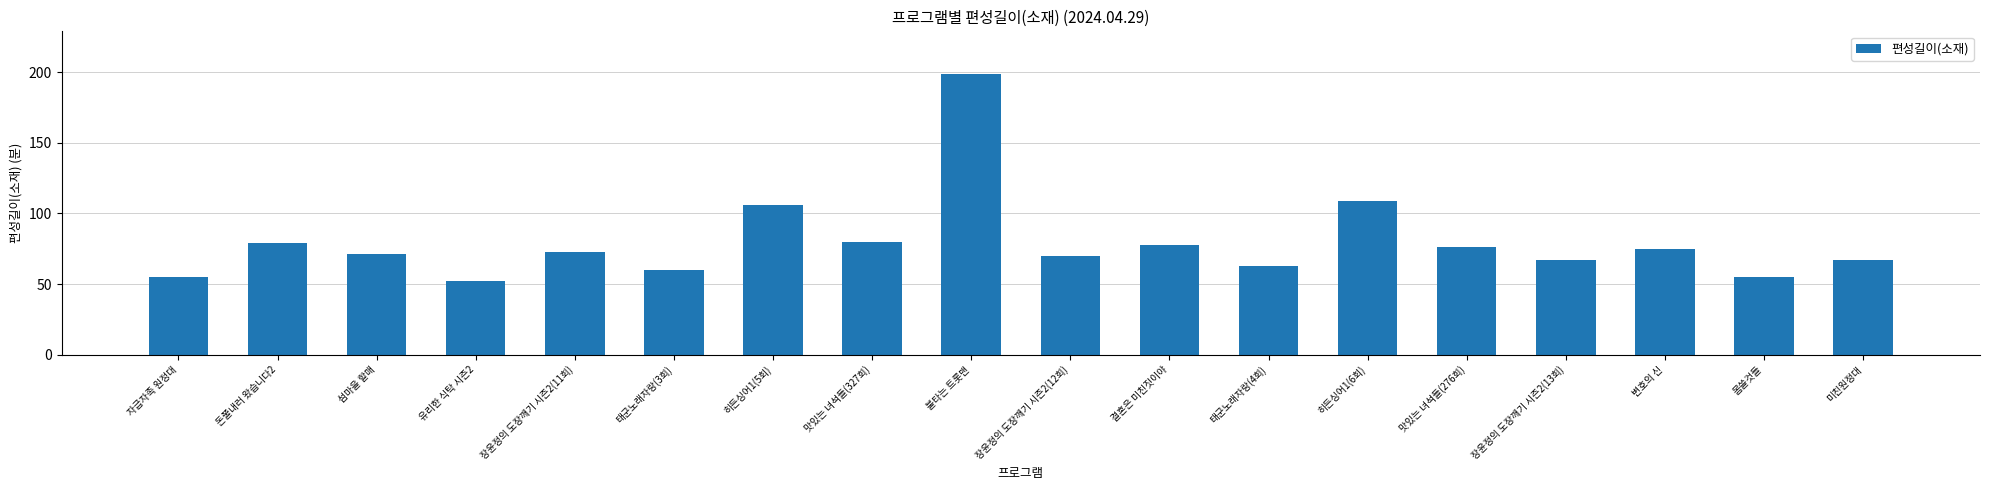

True or false: the data shows 115 at 맛있는 녀석들(327회).

False